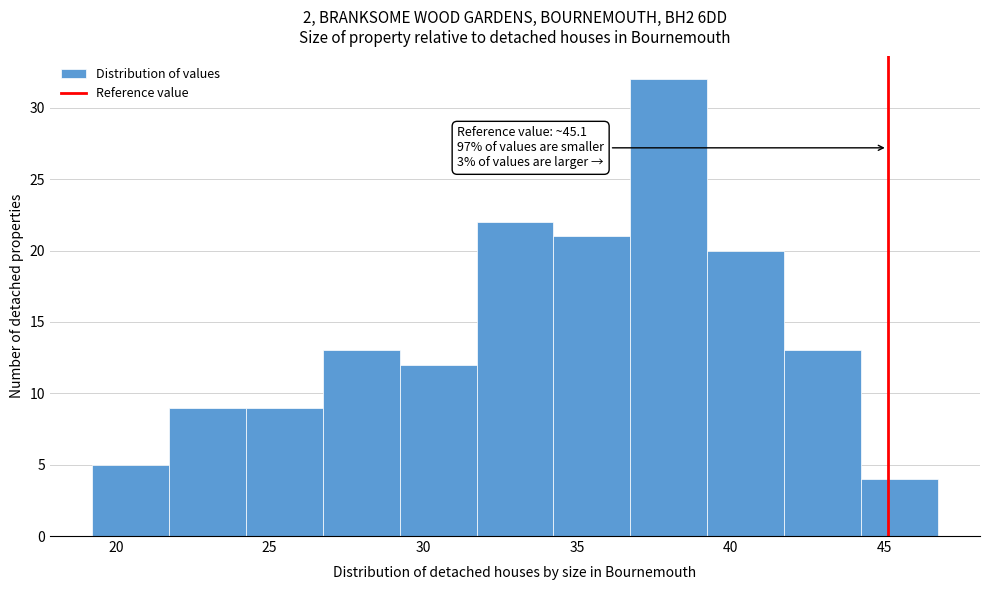

Over which range of the x-axis is the bar tallest?

36.5 to 39.0